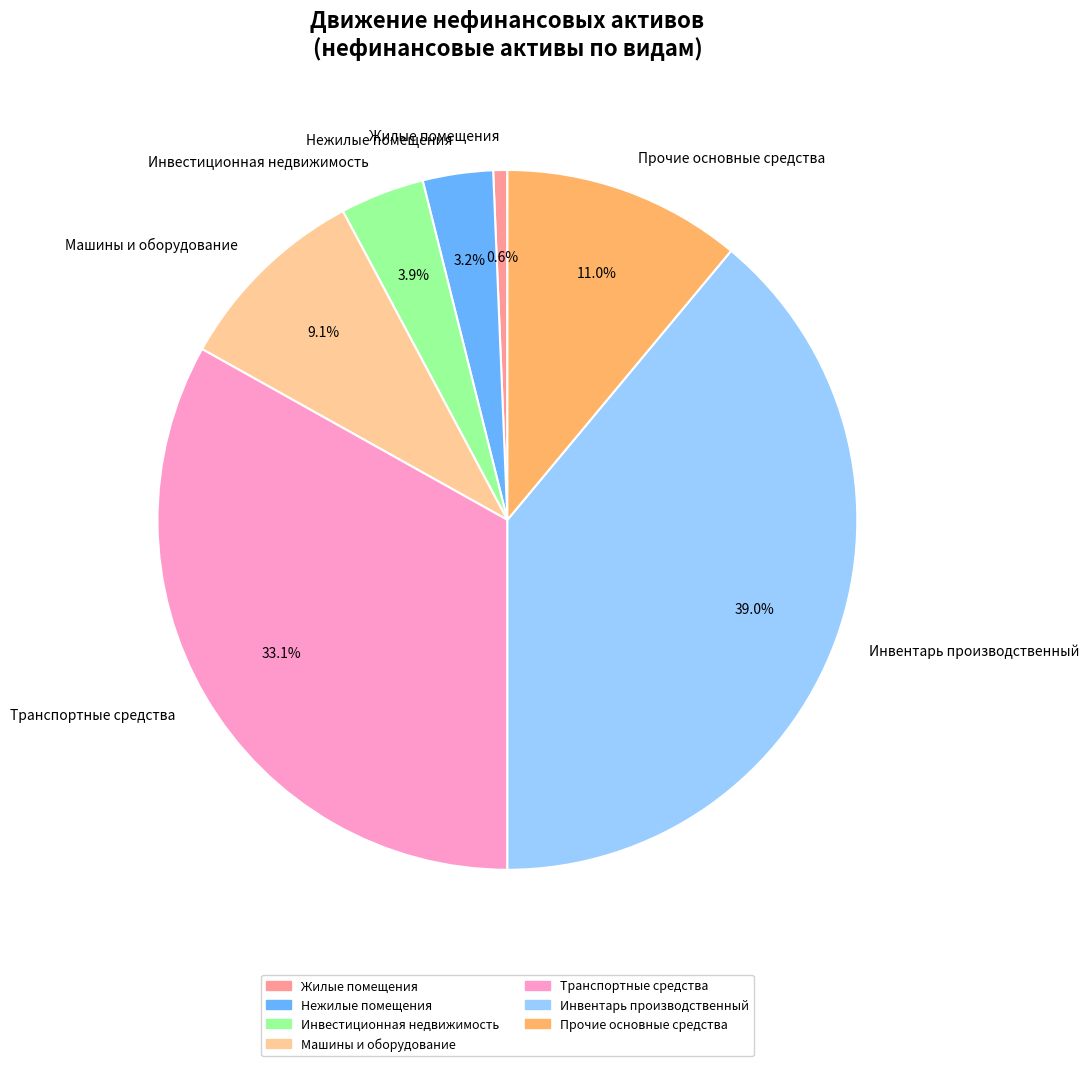

Does Прочие основные средства represent more than half of the total?

No